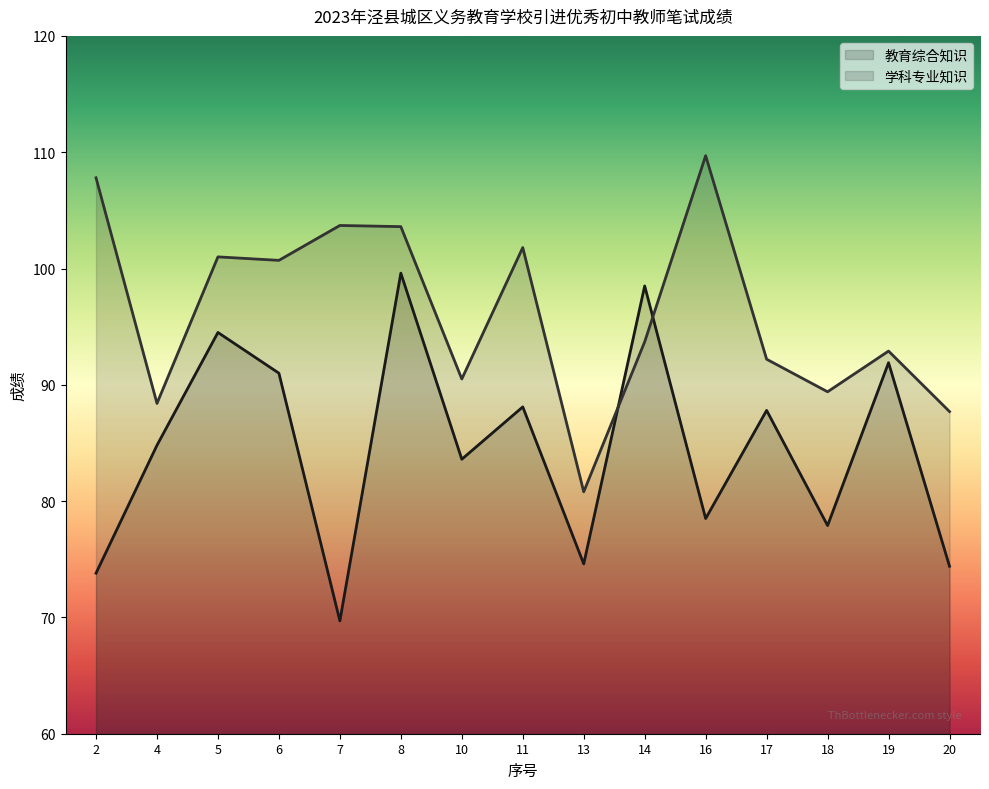

Reading left to right, what are all the values shown in this chart?

教育综合知识: 2=73.8	4=84.8	5=94.5	6=91.0	7=69.7	8=99.6	10=83.6	11=88.1	13=74.6	14=98.5	16=78.5	17=87.8	18=77.9	19=91.9	20=74.4
学科专业知识: 2=107.8	4=88.4	5=101.0	6=100.7	7=103.7	8=103.6	10=90.5	11=101.8	13=80.8	14=93.7	16=109.7	17=92.2	18=89.4	19=92.9	20=87.7